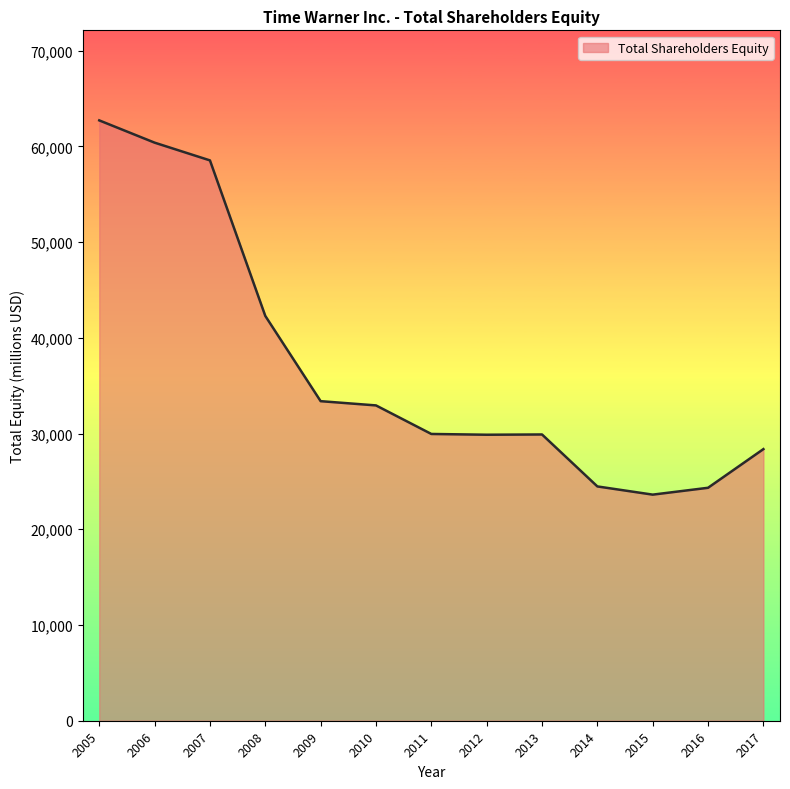

True or false: the data shows 29877 at 2012.

True